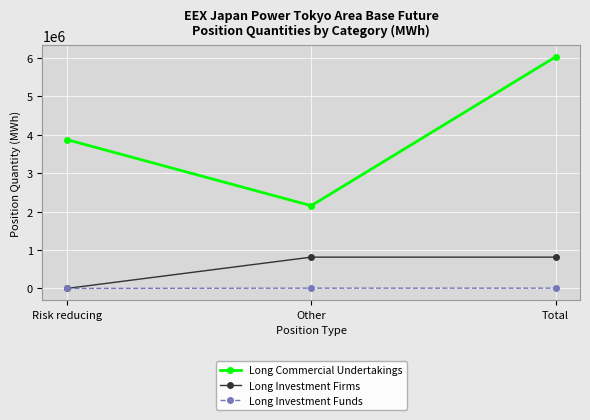

What is the label of the 1st point from the left?

Risk reducing